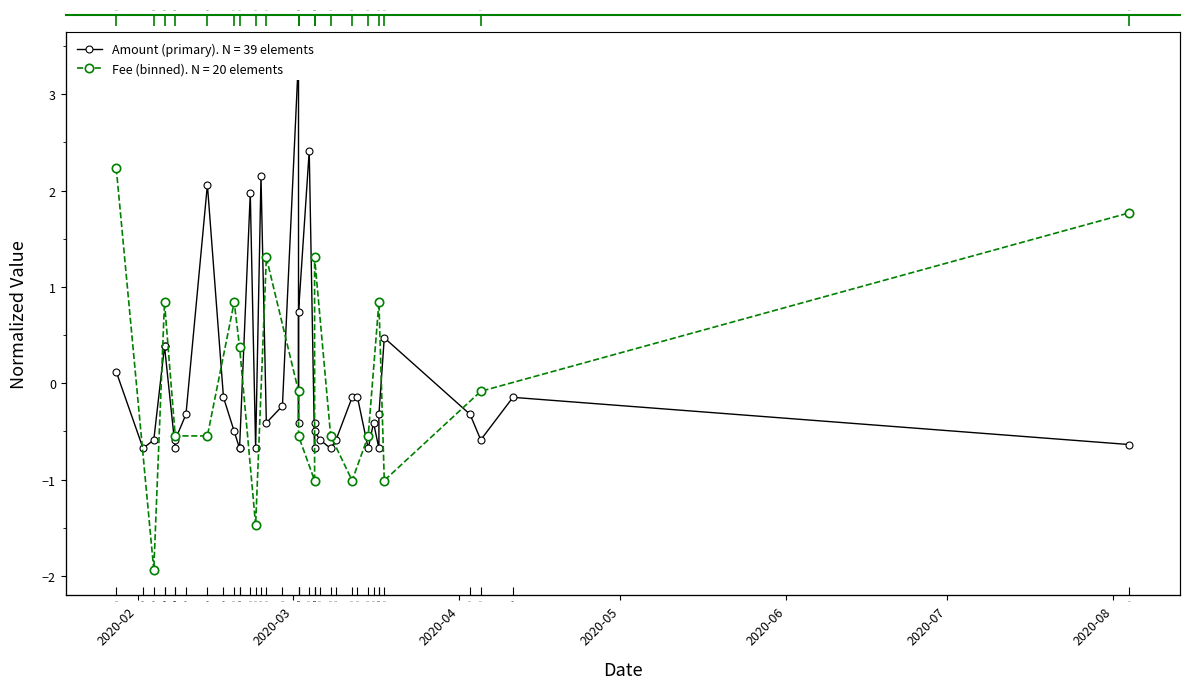

List the labels in order of value, smallest first.

2020-02-02, 2020-02-08, 2020-02-20, 2020-02-20, 2020-02-23, 2020-03-05, 2020-03-08, 2020-03-15, 2020-03-17, 2020-08-04, 2020-02-04, 2020-02-08, 2020-03-06, 2020-03-09, 2020-04-05, 2020-02-19, 2020-03-05, 2020-02-25, 2020-03-02, 2020-03-05, 2020-03-16, 2020-02-10, 2020-03-17, 2020-04-03, 2020-02-28, 2020-02-17, 2020-03-12, 2020-03-13, 2020-04-11, 2020-01-28, 2020-02-06, 2020-02-06, 2020-03-18, 2020-03-02, 2020-02-22, 2020-02-14, 2020-02-24, 2020-03-04, 2020-03-02